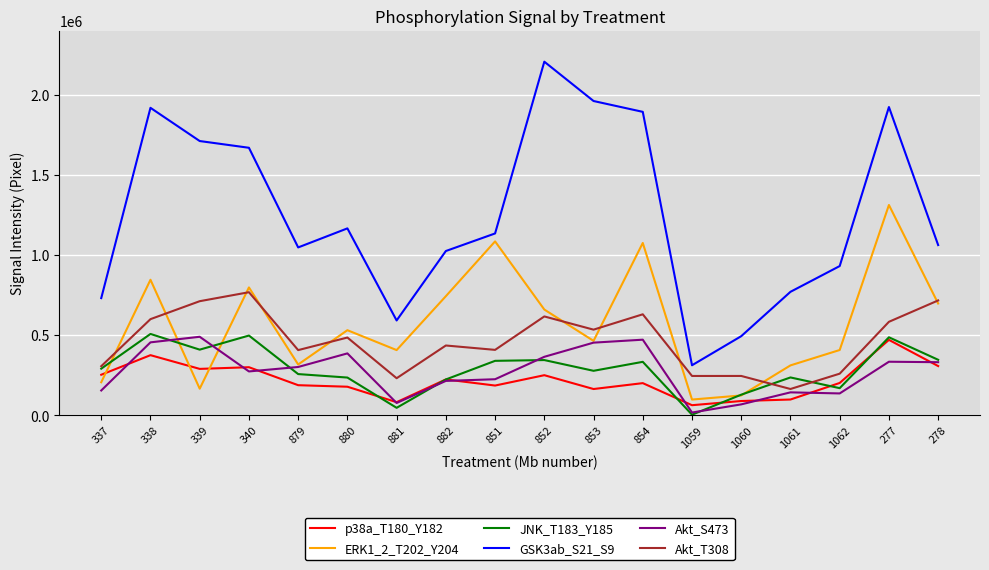

Which series has the widest spread of values?

GSK3ab_S21_S9